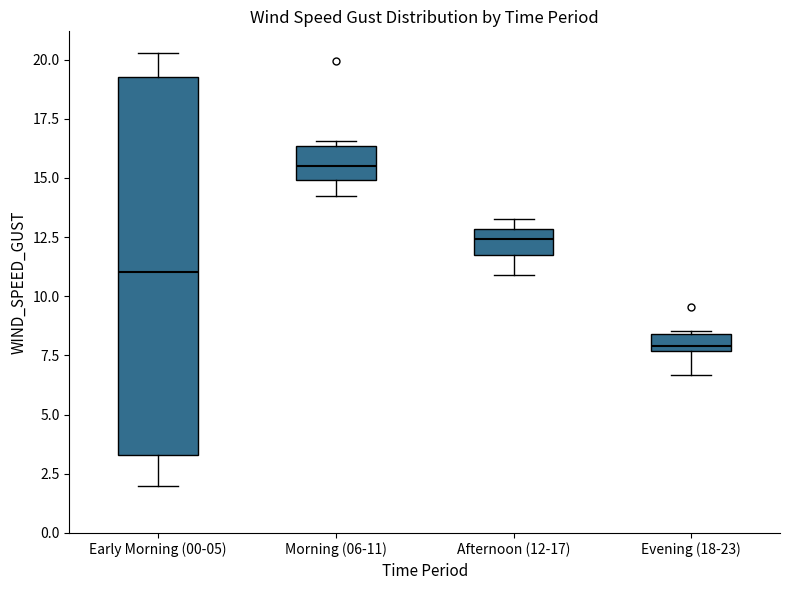

Which box has the highest median line?

Morning (06-11)